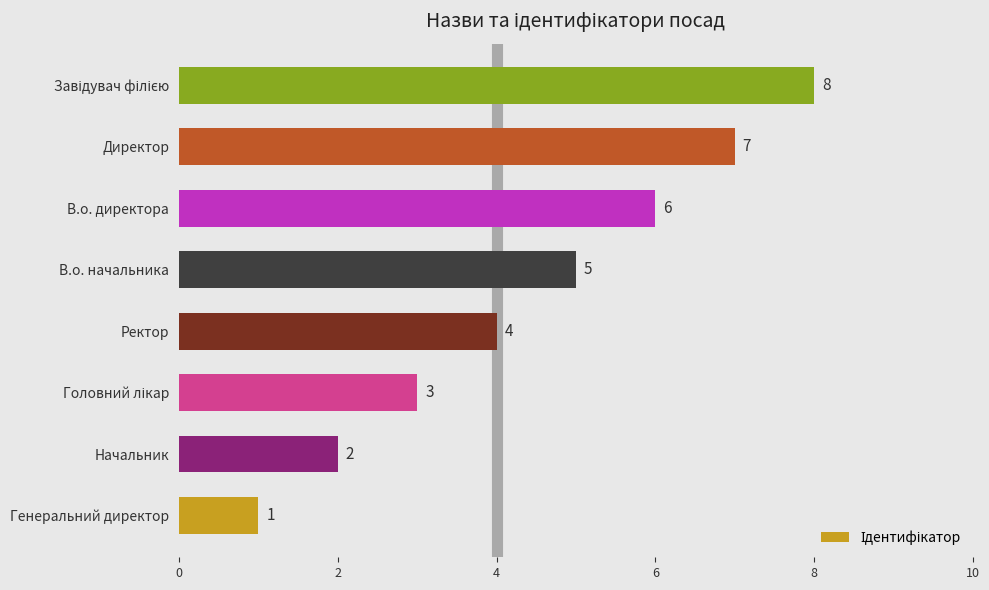

At which category does the chart reach its minimum across all series?

Генеральний директор